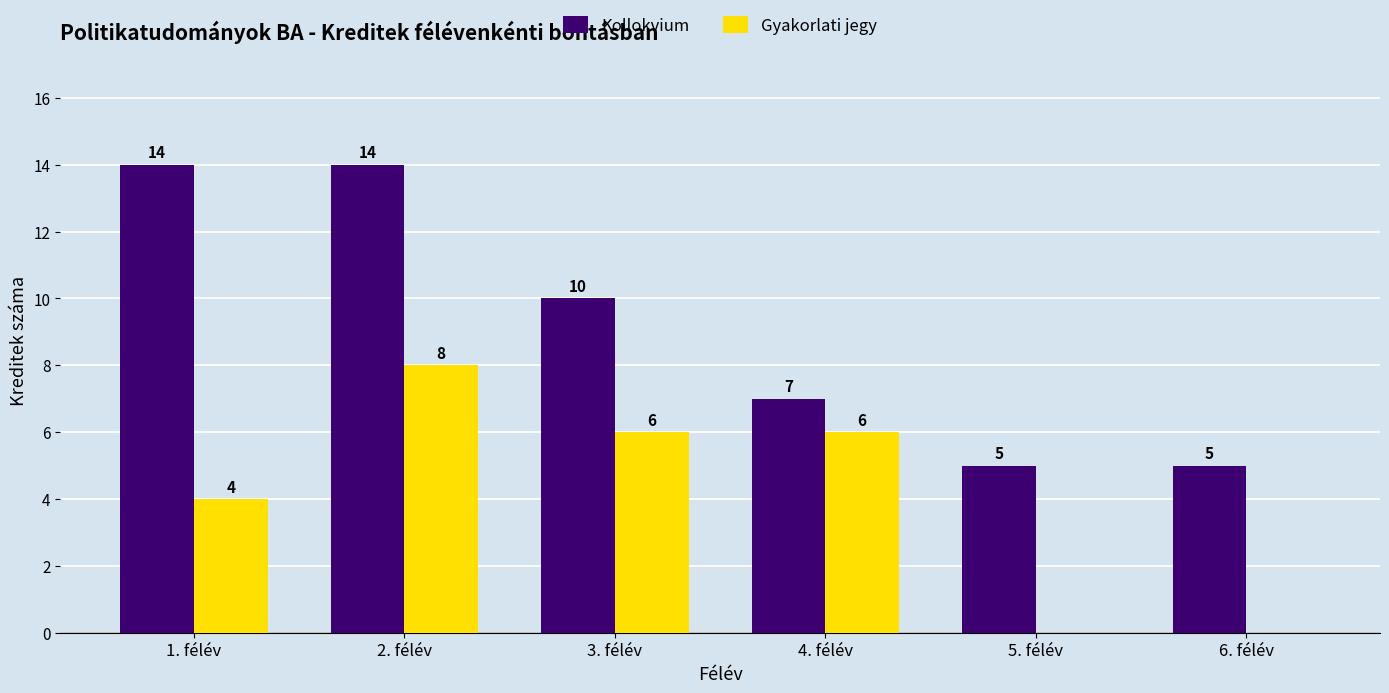

What is the sum of the Kollokvium values at 2. félév and 6. félév?

19